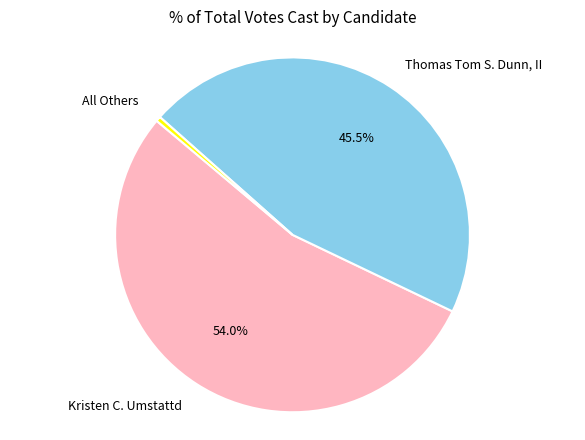

The Kristen C. Umstattd slice represents 42% of the pie. True or false?

False